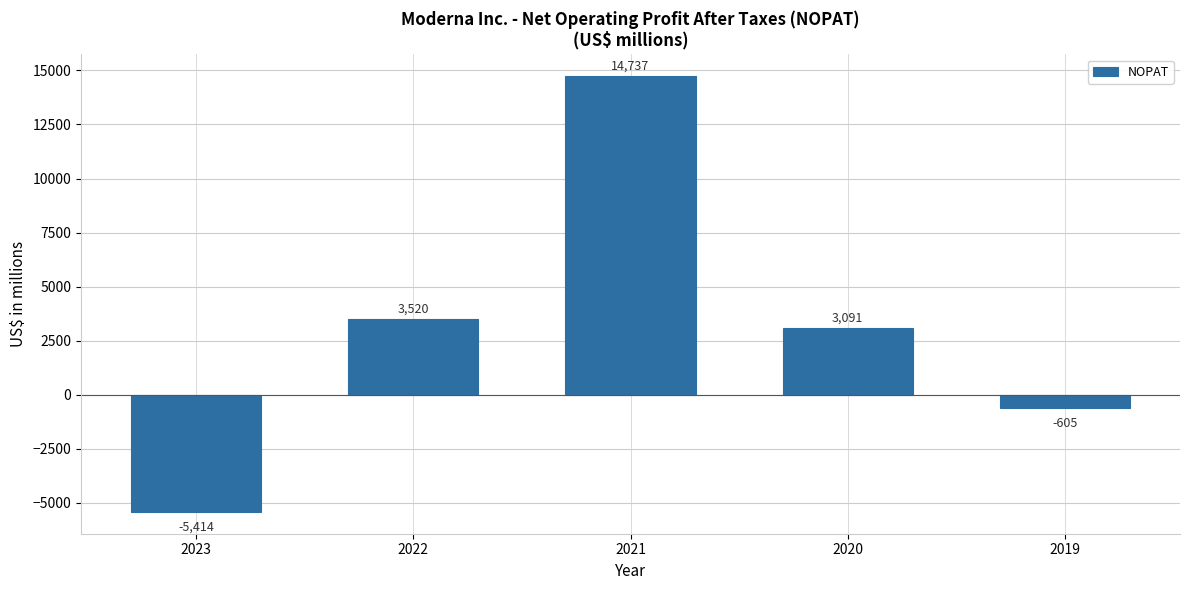

What is the minimum value shown in the chart?

-5414